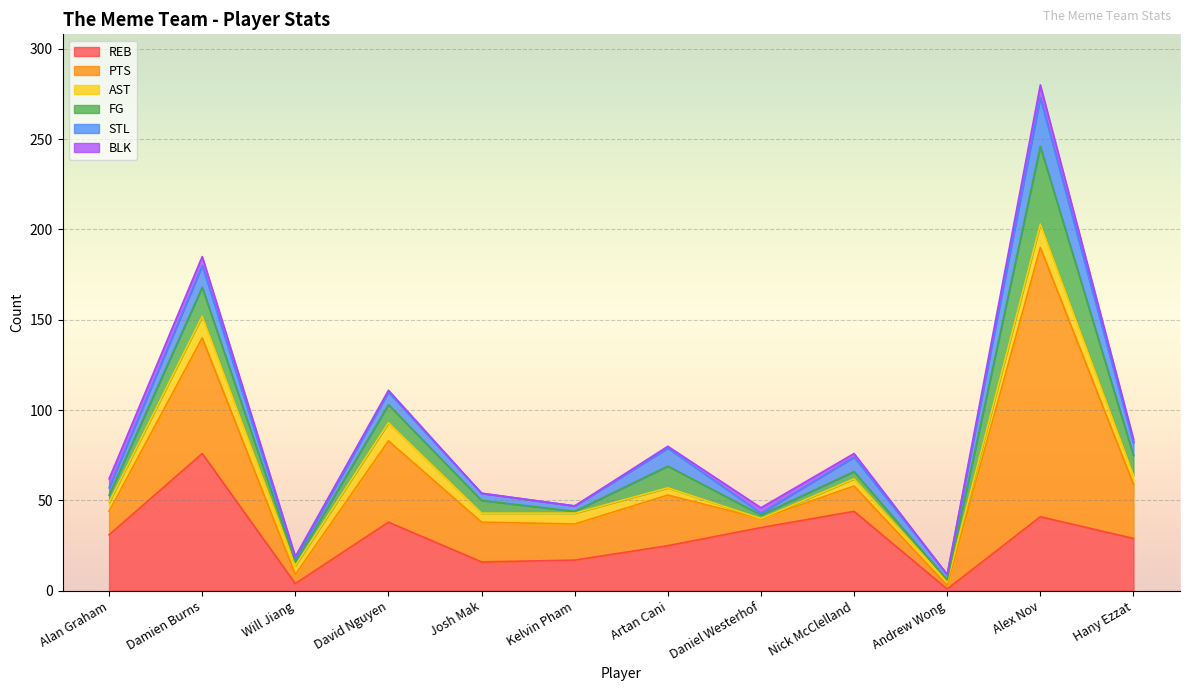

What is the label of the 11th point from the right?

Damien Burns